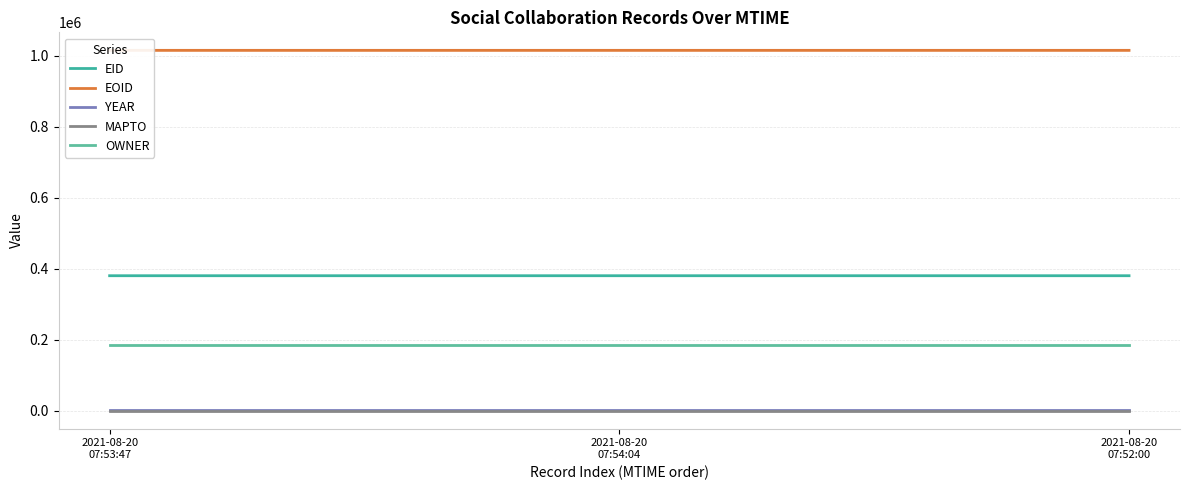

How many data points in EOID are less than 1015576?

1